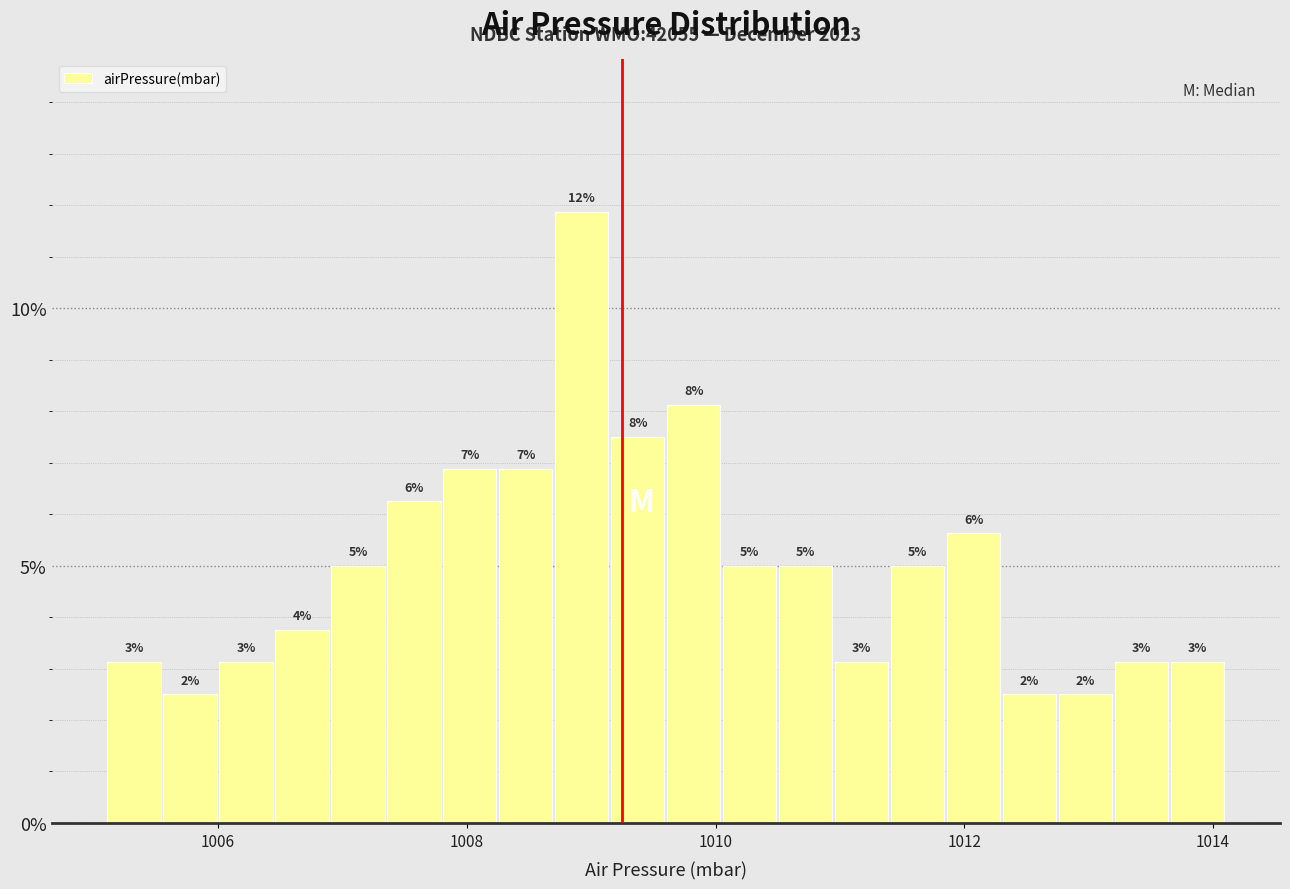

Around what value on the x-axis is the tallest bar? Give the approximate position of its centre, as read against the axis.

1009.0